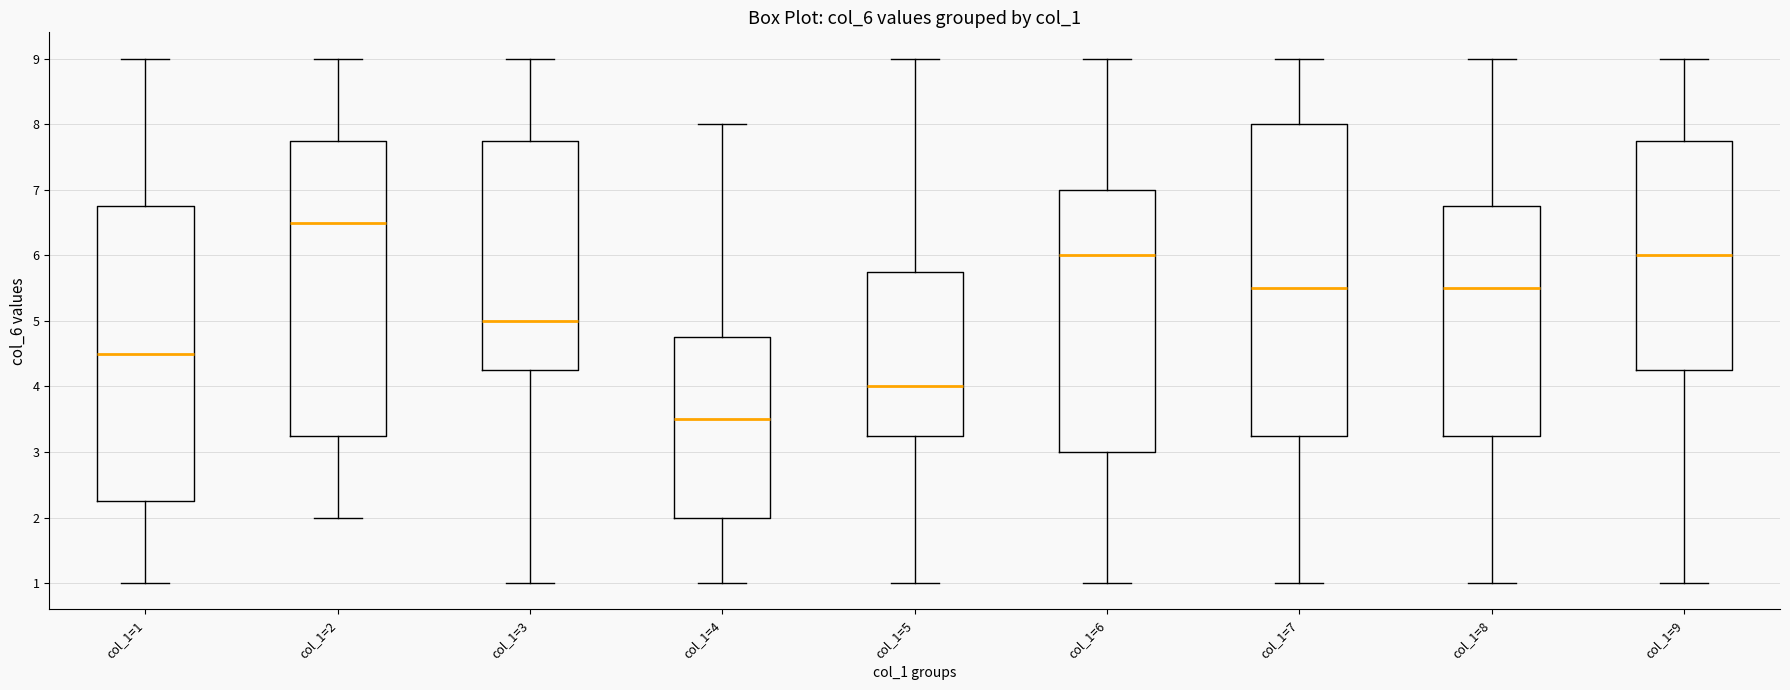

Reading left to right, read every box against the y-axis: the position of its median line, the range the box covers, and the ends of its whiskers. The values are not printed on the chart, so give them approximately, as read against the axis.

col_1=1: median 4.5, box 2.3 to 6.8, whiskers 1.0 to 9.0
col_1=2: median 6.5, box 3.3 to 7.8, whiskers 2.0 to 9.0
col_1=3: median 5.0, box 4.3 to 7.8, whiskers 1.0 to 9.0
col_1=4: median 3.5, box 2.0 to 4.8, whiskers 1.0 to 8.0
col_1=5: median 4.0, box 3.3 to 5.8, whiskers 1.0 to 9.0
col_1=6: median 6.0, box 3.0 to 7.0, whiskers 1.0 to 9.0
col_1=7: median 5.5, box 3.3 to 8.0, whiskers 1.0 to 9.0
col_1=8: median 5.5, box 3.3 to 6.8, whiskers 1.0 to 9.0
col_1=9: median 6.0, box 4.3 to 7.8, whiskers 1.0 to 9.0